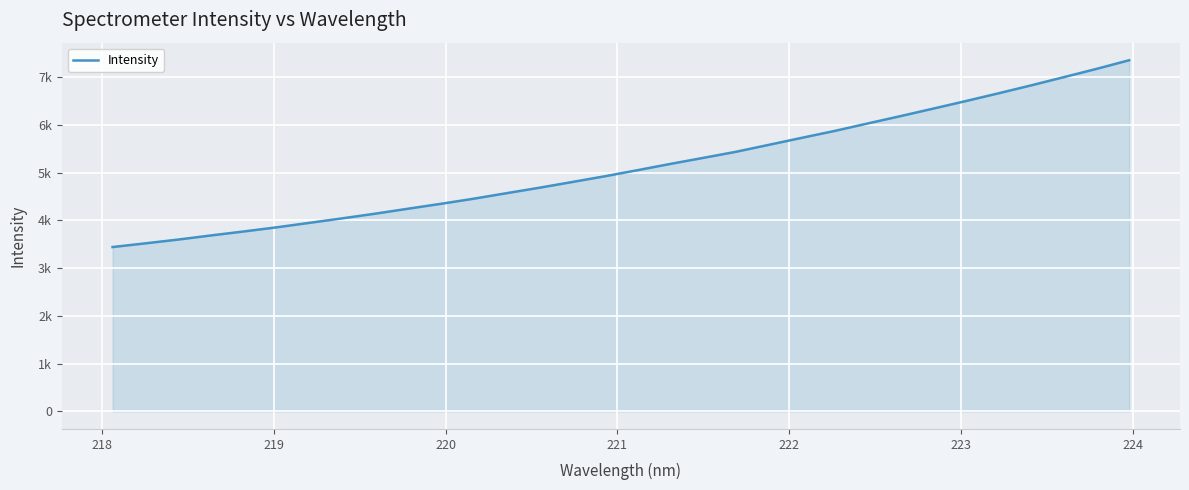

Does the chart display data point markers on the line(s)?

No